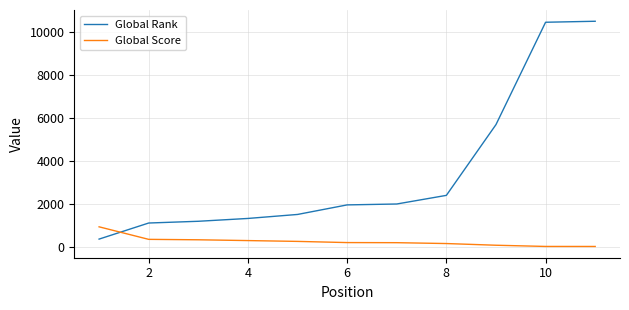

Rank the series by their maximum value, from highest to lowest.

Global Rank, Global Score